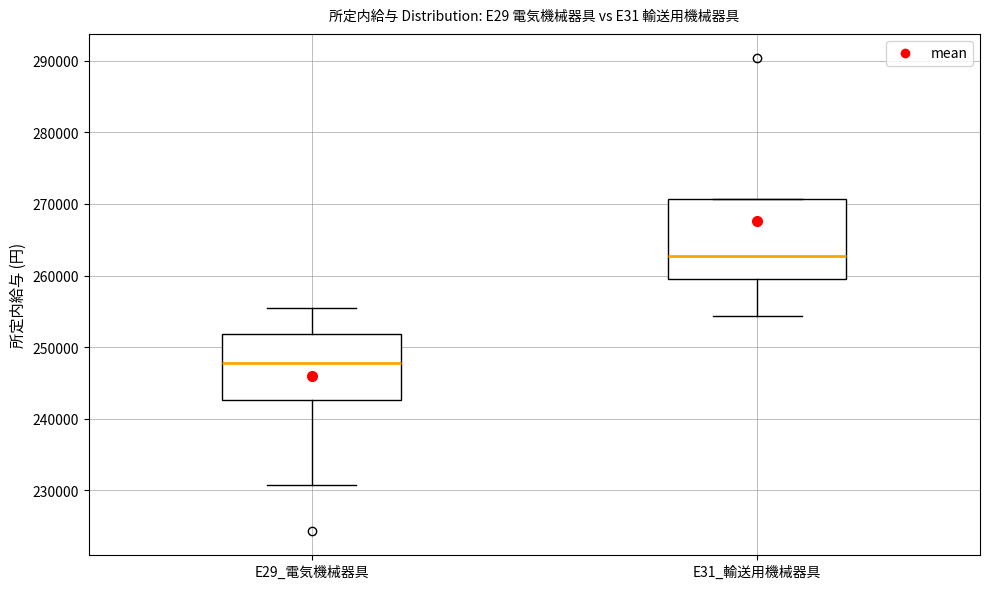

Reading left to right, transcribe this box plot: for each box, give where its median line is, the range the box spans, and where its two whiskers end, as read against the y-axis. The values are not printed on the chart, so give them approximately, as read against the axis.

E29_電気機械器具: median 248000, box 243000 to 252000, whiskers 231000 to 255000
E31_輸送用機械器具: median 263000, box 260000 to 271000, whiskers 254000 to 271000